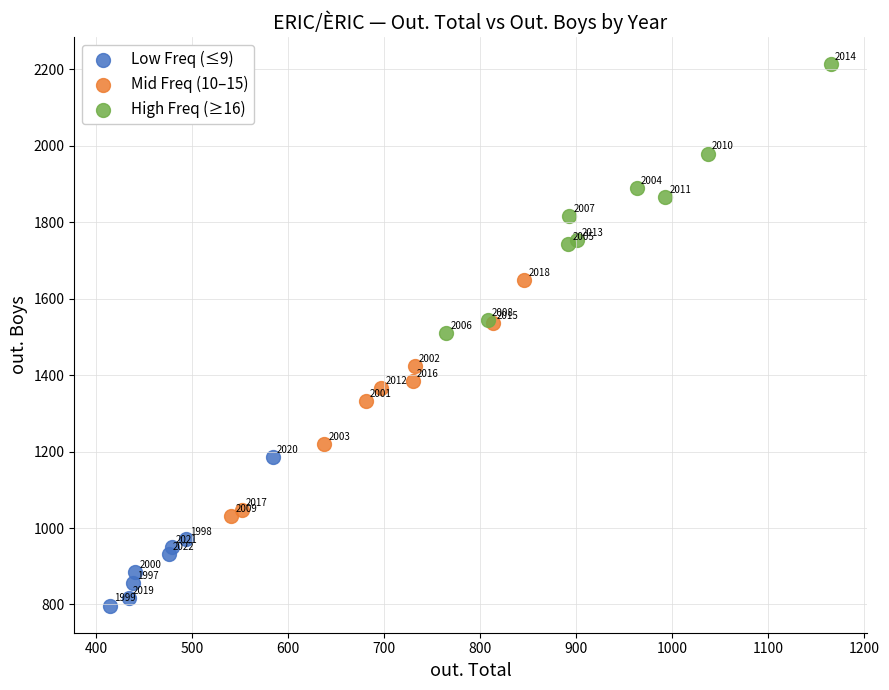

Which series contains the highest Y value?

High Freq (≥16)